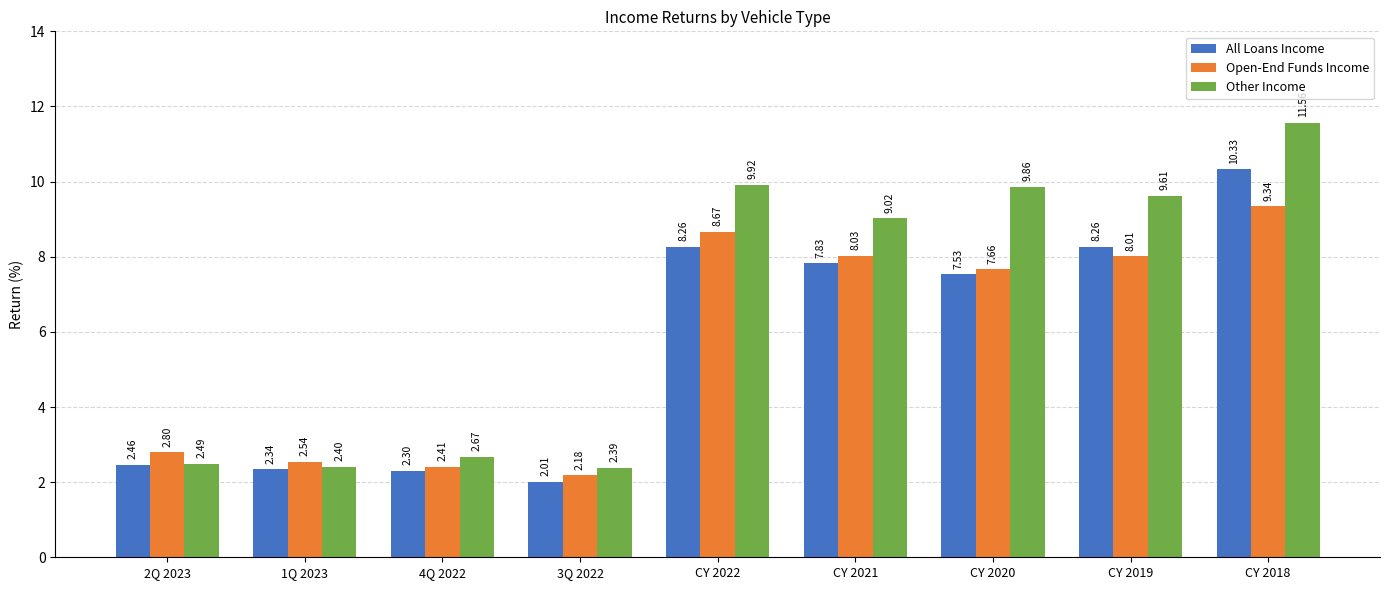

Rank the series at CY 2019 from highest to lowest value.

Other Income, All Loans Income, Open-End Funds Income